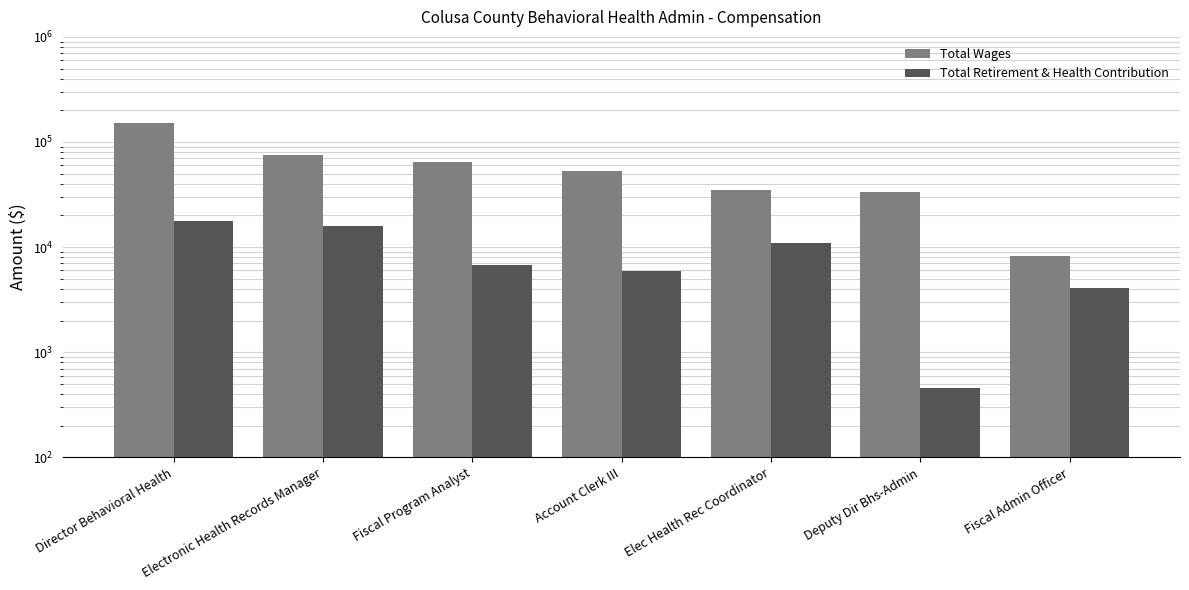

What is the label of the 3rd bar from the right?

Elec Health Rec Coordinator